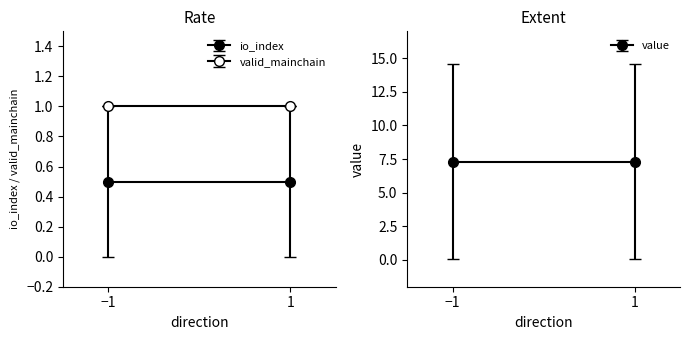

What are all the series names shown in the legend?

io_index, value, valid_mainchain